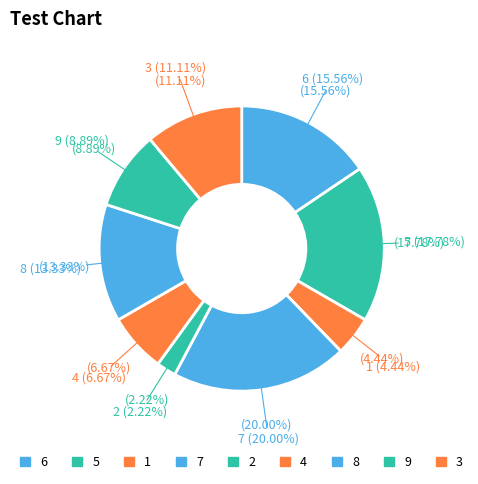

What is the total percentage of 7 and 6?

35.6%